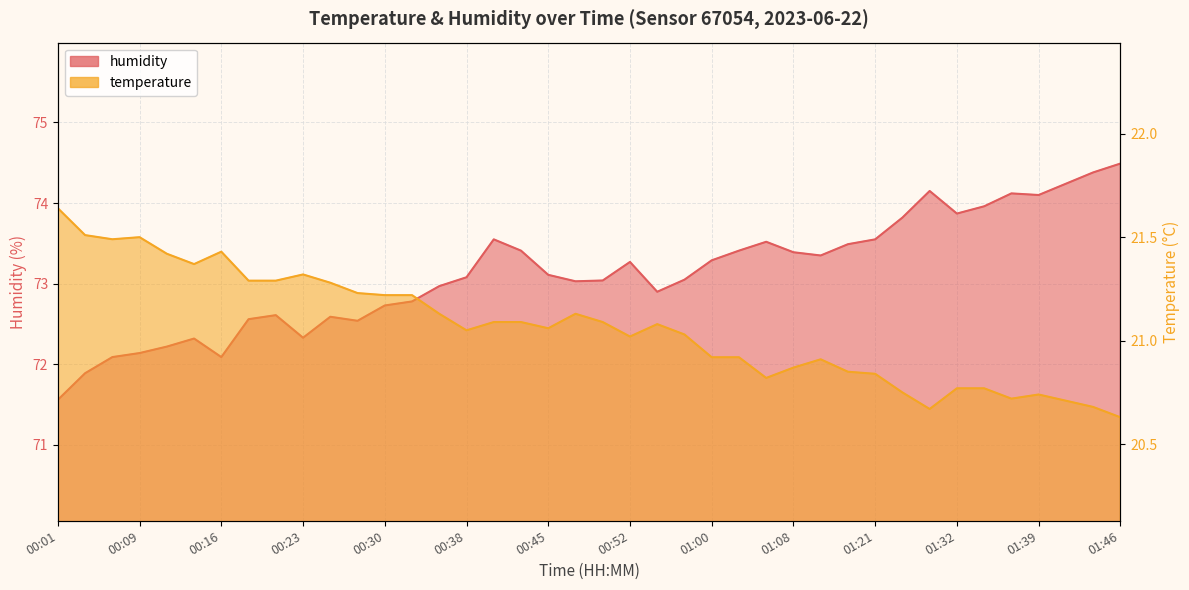

What value does the humidity series have at 00:38?

73.1